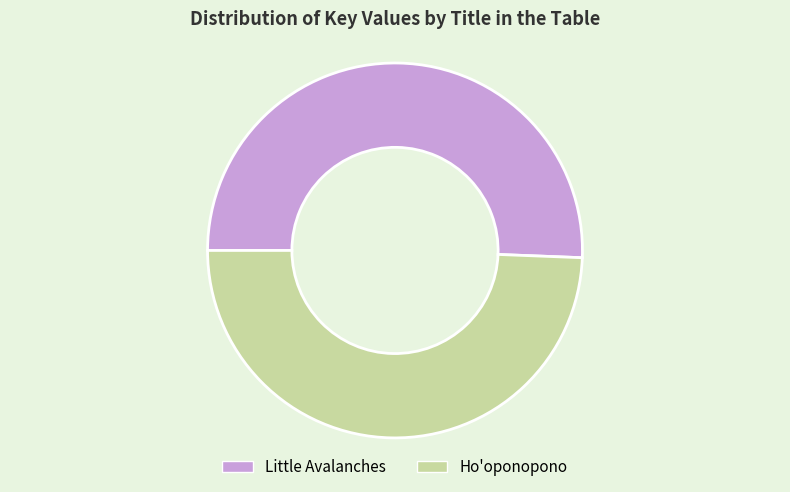

Rank the categories by value from lowest to highest.

Ho'oponopono, Little Avalanches